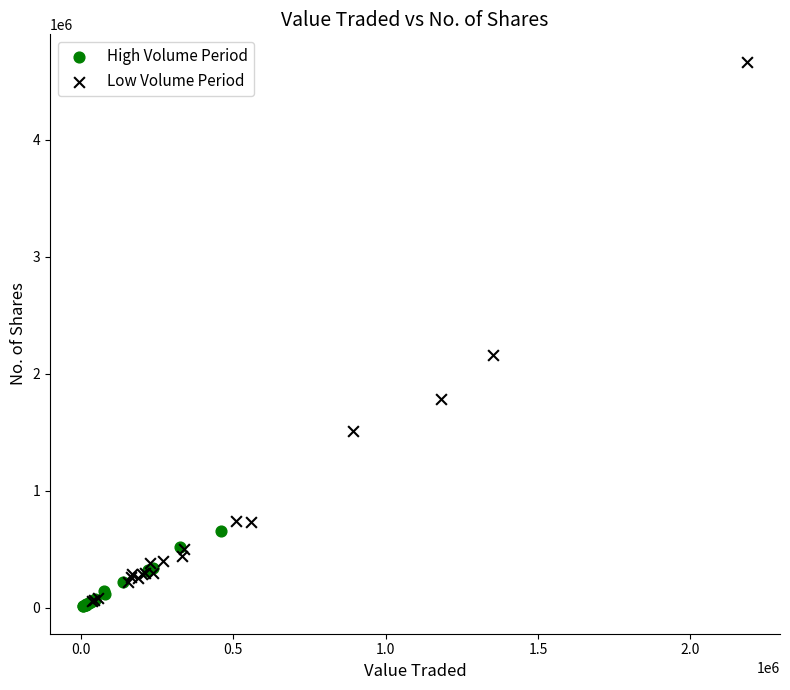

Which series has the largest Y range (max minus min)?

Low Volume Period